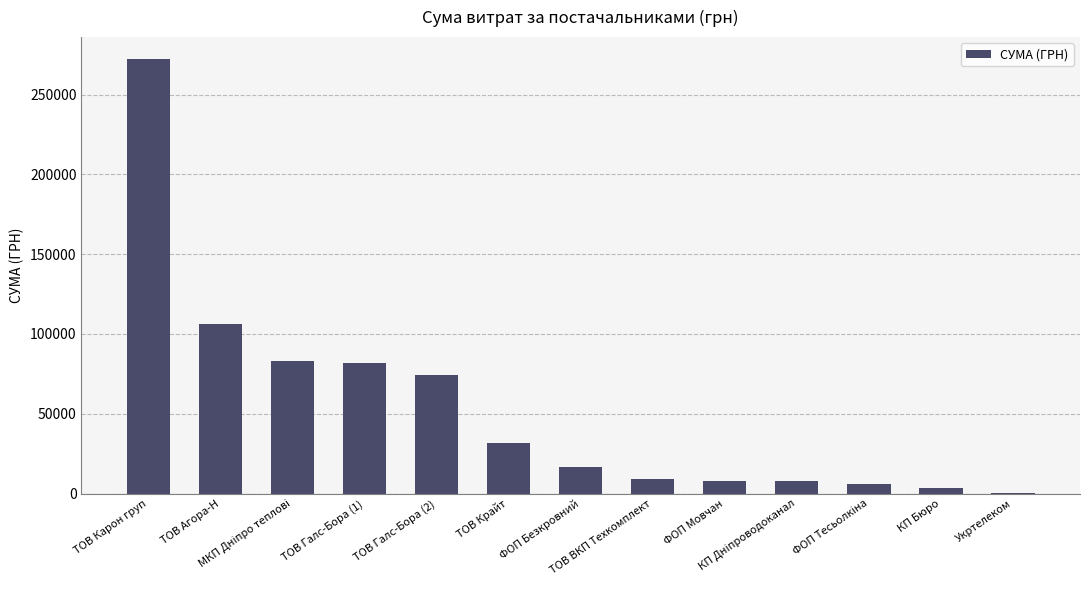

Read the value at ТОВ Агора-Н.

106147.3